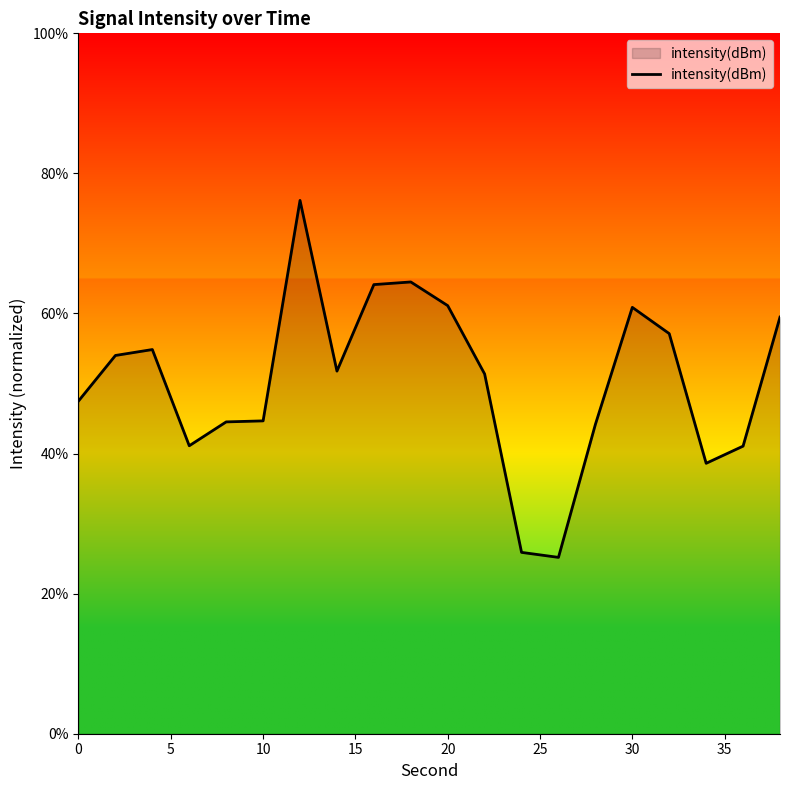

What is the minimum value shown in the chart?

25.2